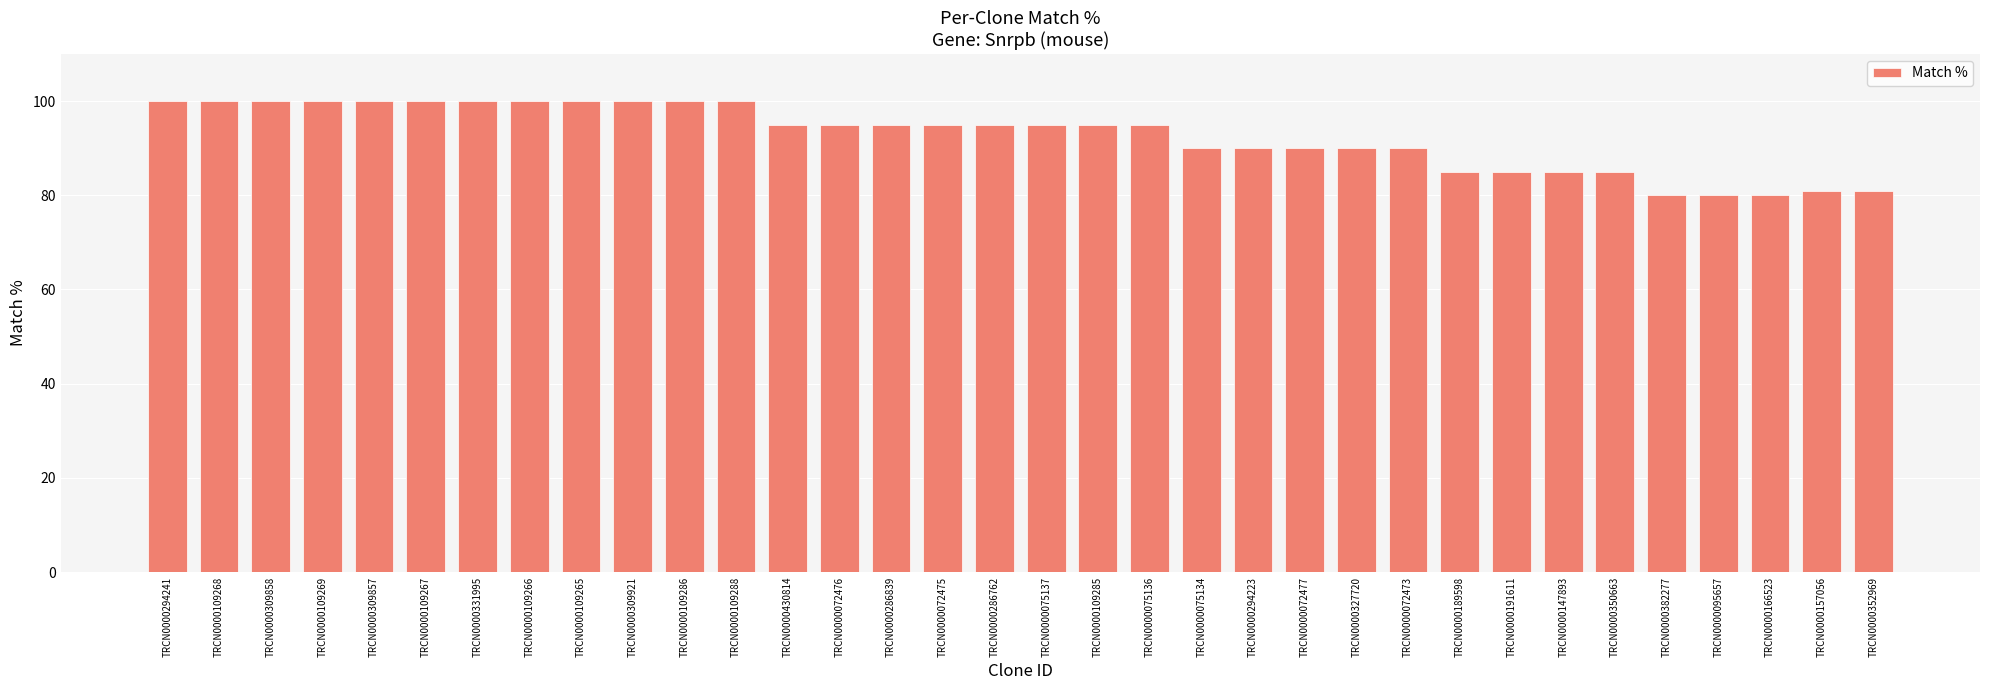

Reading left to right, transcribe all the data shown in this chart.

TRCN0000294241=100	TRCN0000109268=100	TRCN0000309858=100	TRCN0000109269=100	TRCN0000309857=100	TRCN0000109267=100	TRCN0000331995=100	TRCN0000109266=100	TRCN0000109265=100	TRCN0000309921=100	TRCN0000109286=100	TRCN0000109288=100	TRCN0000430814=95	TRCN0000072476=95	TRCN0000286839=95	TRCN0000072475=95	TRCN0000286762=95	TRCN0000075137=95	TRCN0000109285=95	TRCN0000075136=95	TRCN0000075134=90	TRCN0000294223=90	TRCN0000072477=90	TRCN0000327720=90	TRCN0000072473=90	TRCN0000189598=85	TRCN0000191611=85	TRCN0000147893=85	TRCN0000350663=85	TRCN0000382277=80	TRCN0000095657=80	TRCN0000166523=80	TRCN0000157056=81	TRCN0000352969=81